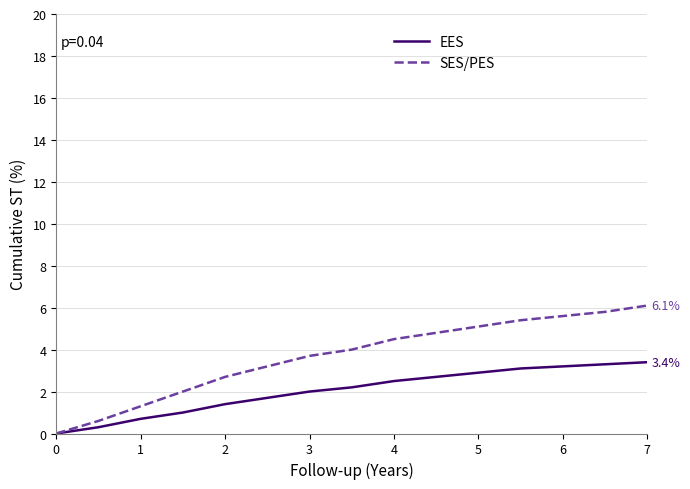

List the series in order of their overall mean, lowest first.

EES, SES/PES